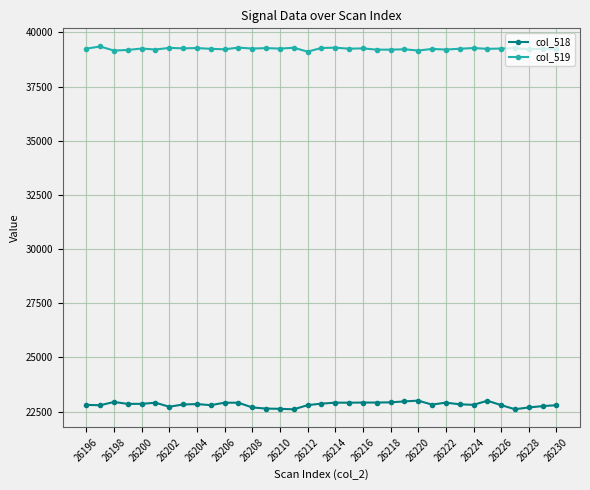

Which series has the largest total across all categories?

col_519